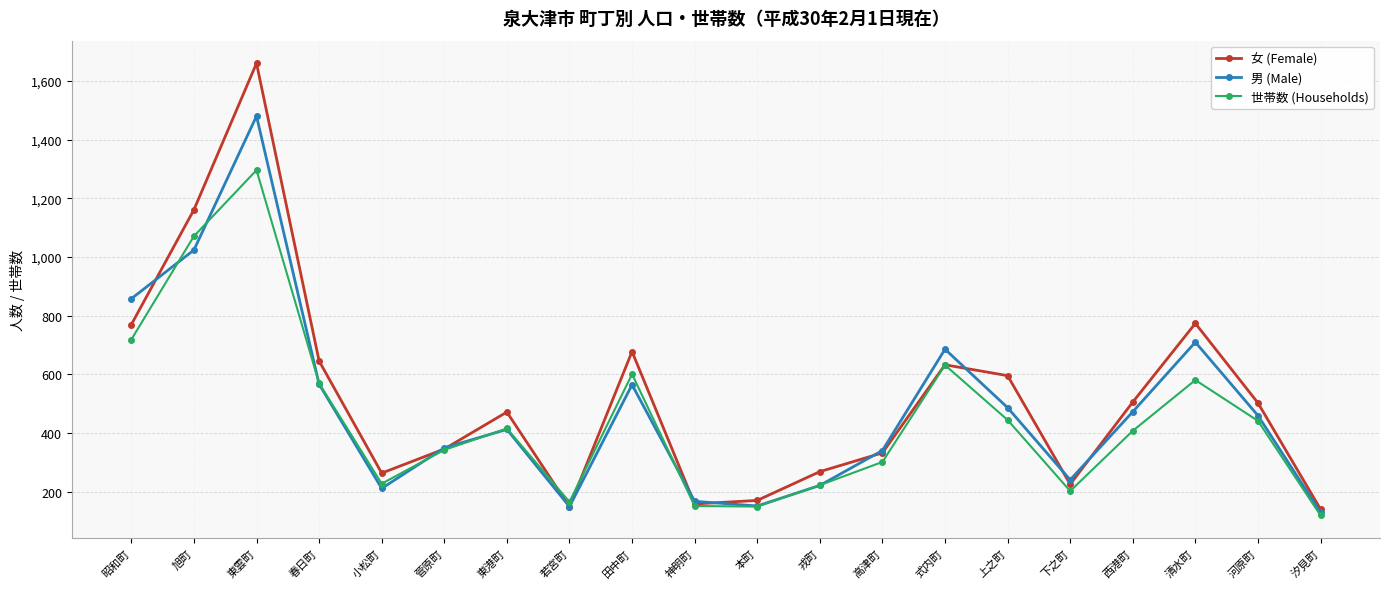

Does the chart display data point markers on the line(s)?

Yes